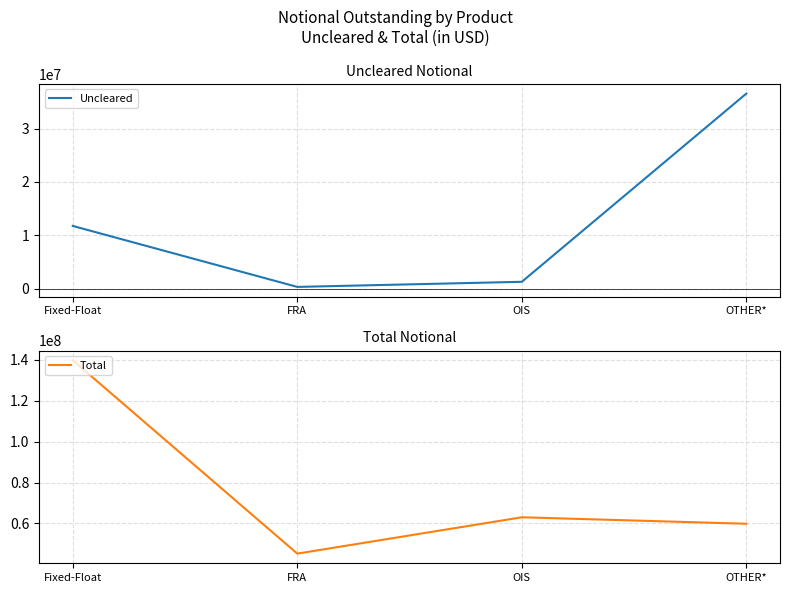

Between Fixed-Float and OIS, which series saw the biggest shift?

Total